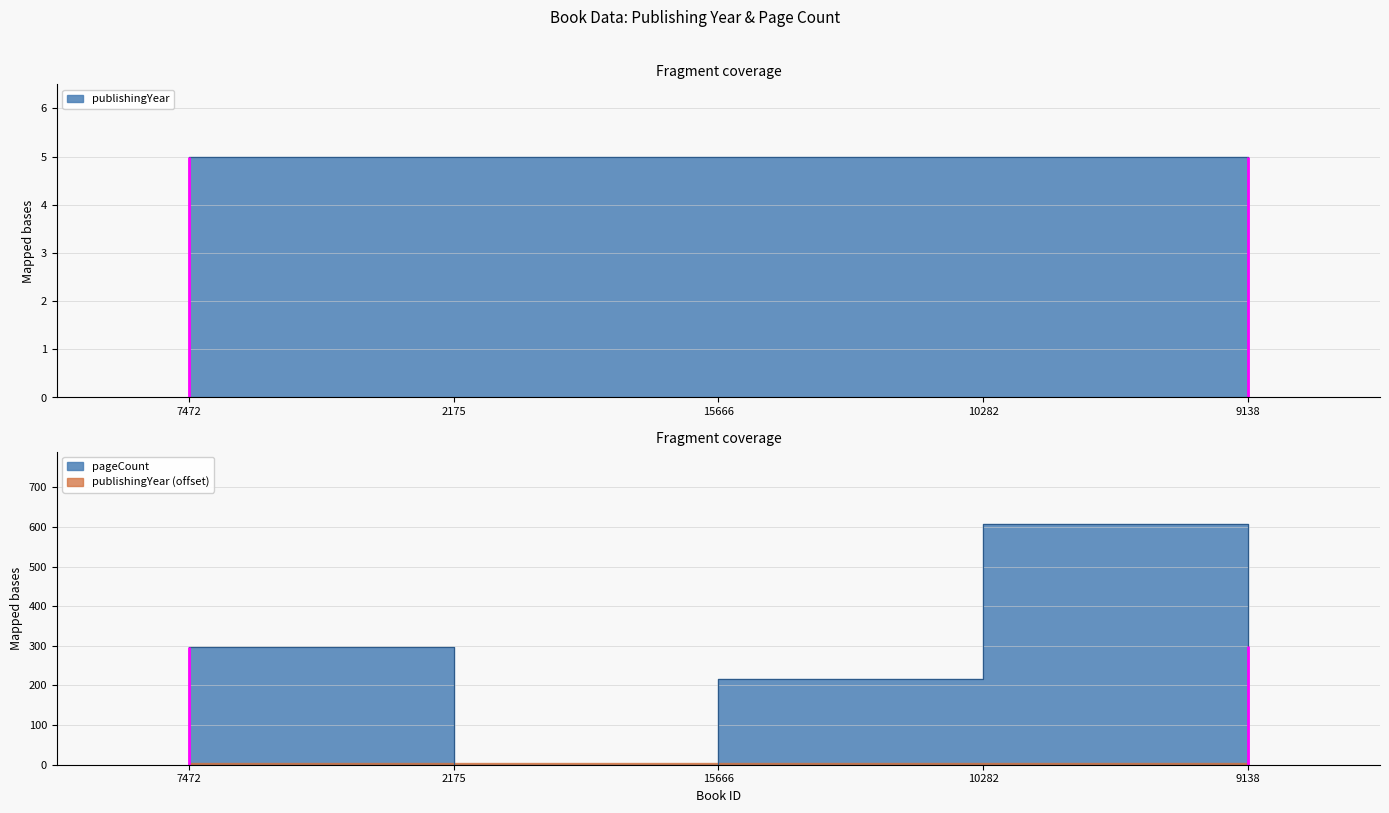

Rank the categories by value from lowest to highest.

2175, 15666, 7472, 9138, 10282